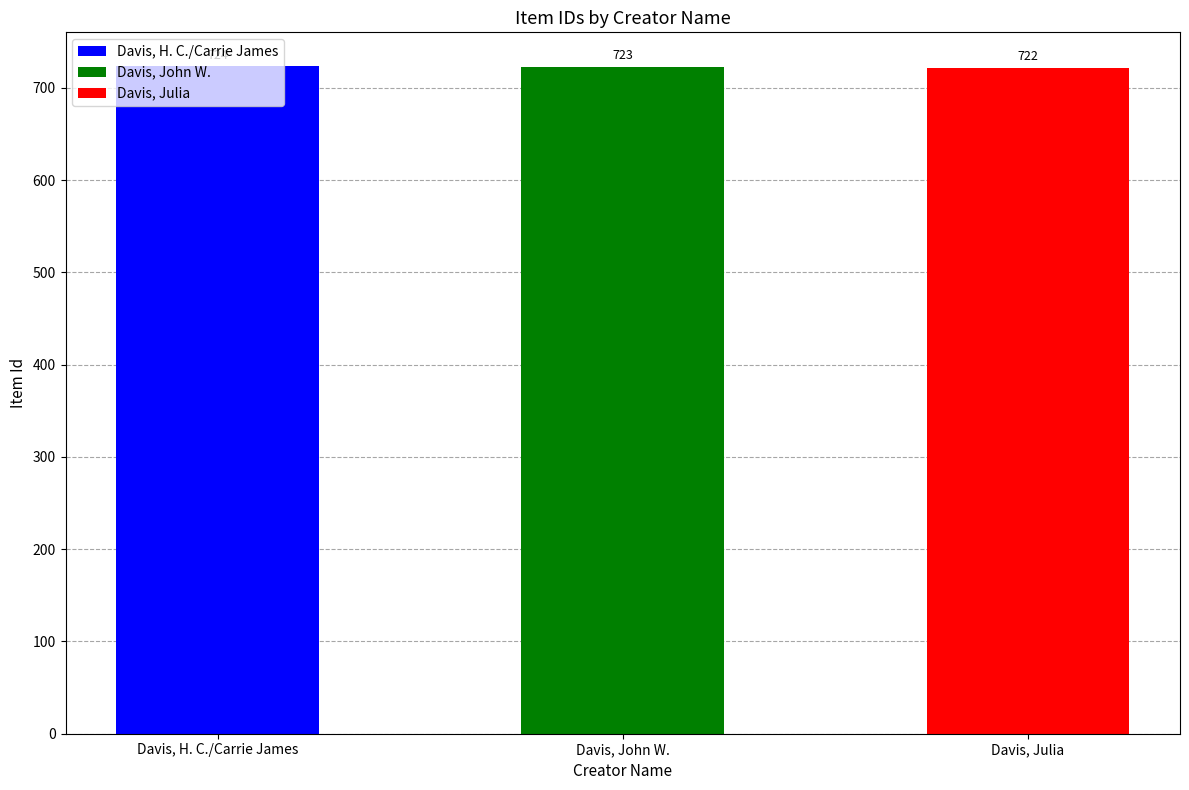

The value at Davis, H. C./Carrie James is 724. True or false?

True